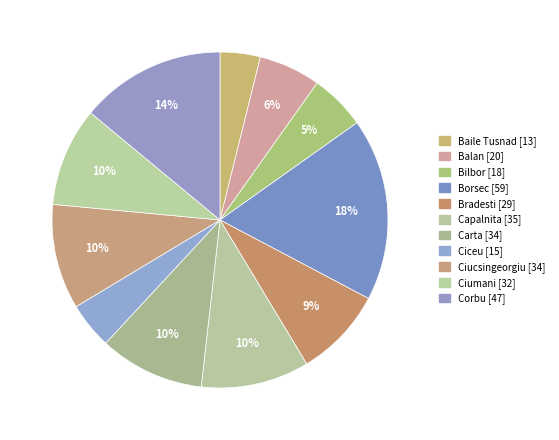

Do Borsec and Balan together represent more than half of the pie?

No